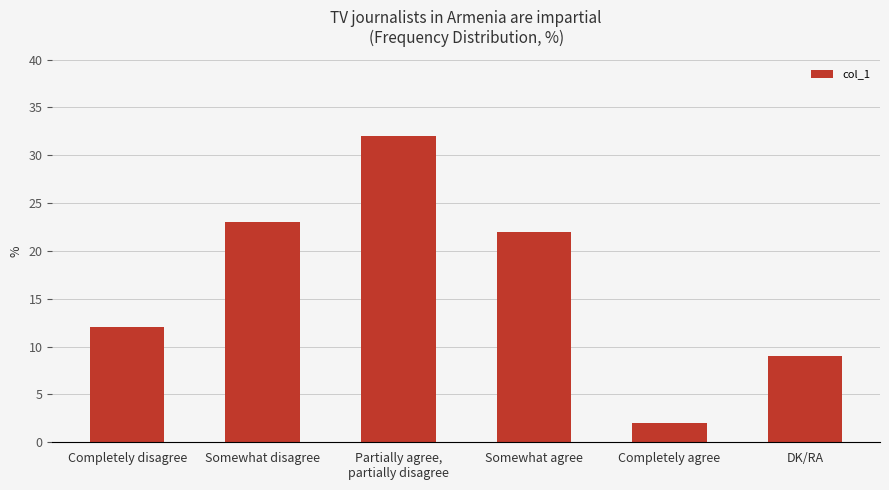

What is the change in value from Completely agree to DK/RA?

+7